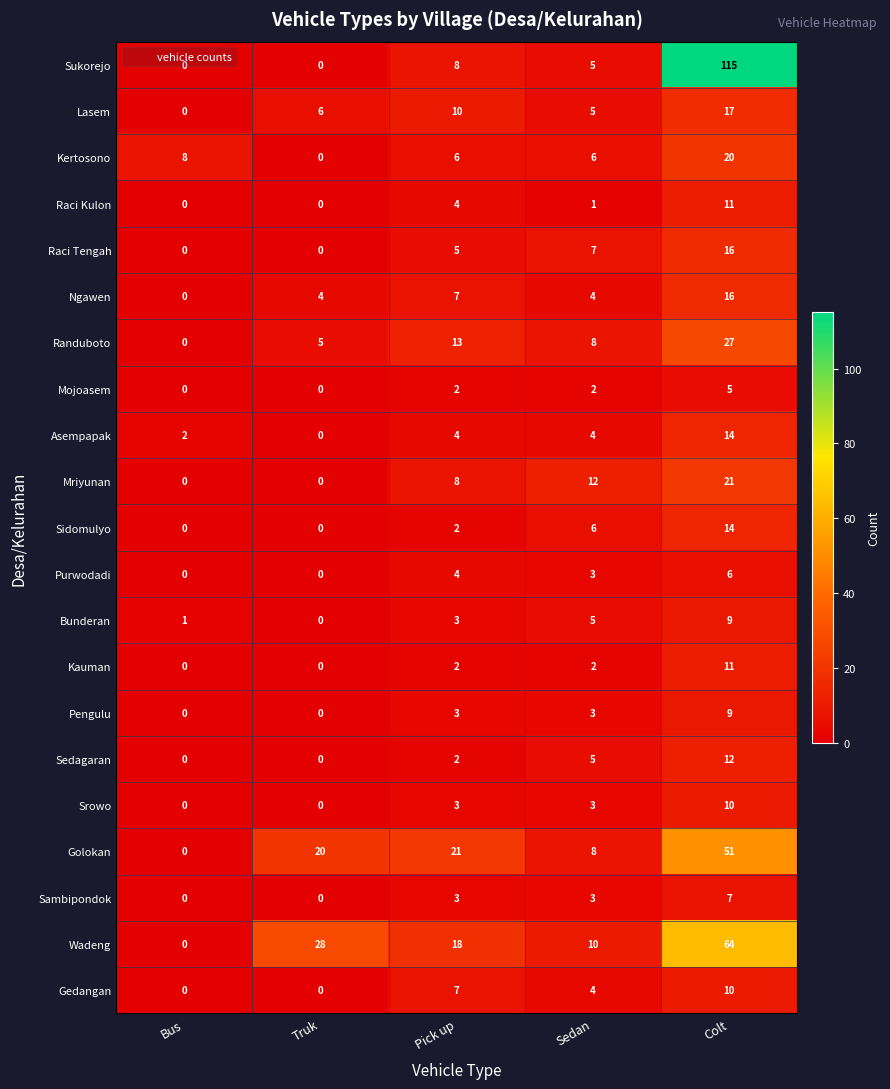

Count the Wadeng values in the range 10 to 28.

3